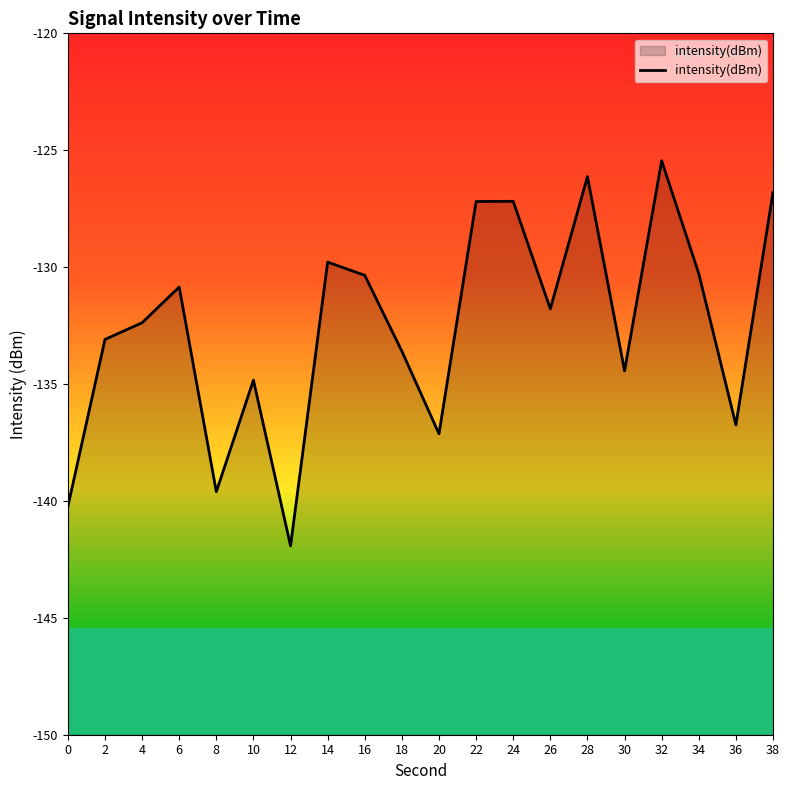

Reading right to left, transcribe all the data shown in this chart.

38=-126.8	36=-136.7	34=-130.3	32=-125.4	30=-134.4	28=-126.1	26=-131.8	24=-127.2	22=-127.2	20=-137.1	18=-133.6	16=-130.4	14=-129.8	12=-141.9	10=-134.8	8=-139.6	6=-130.9	4=-132.4	2=-133.1	0=-140.2